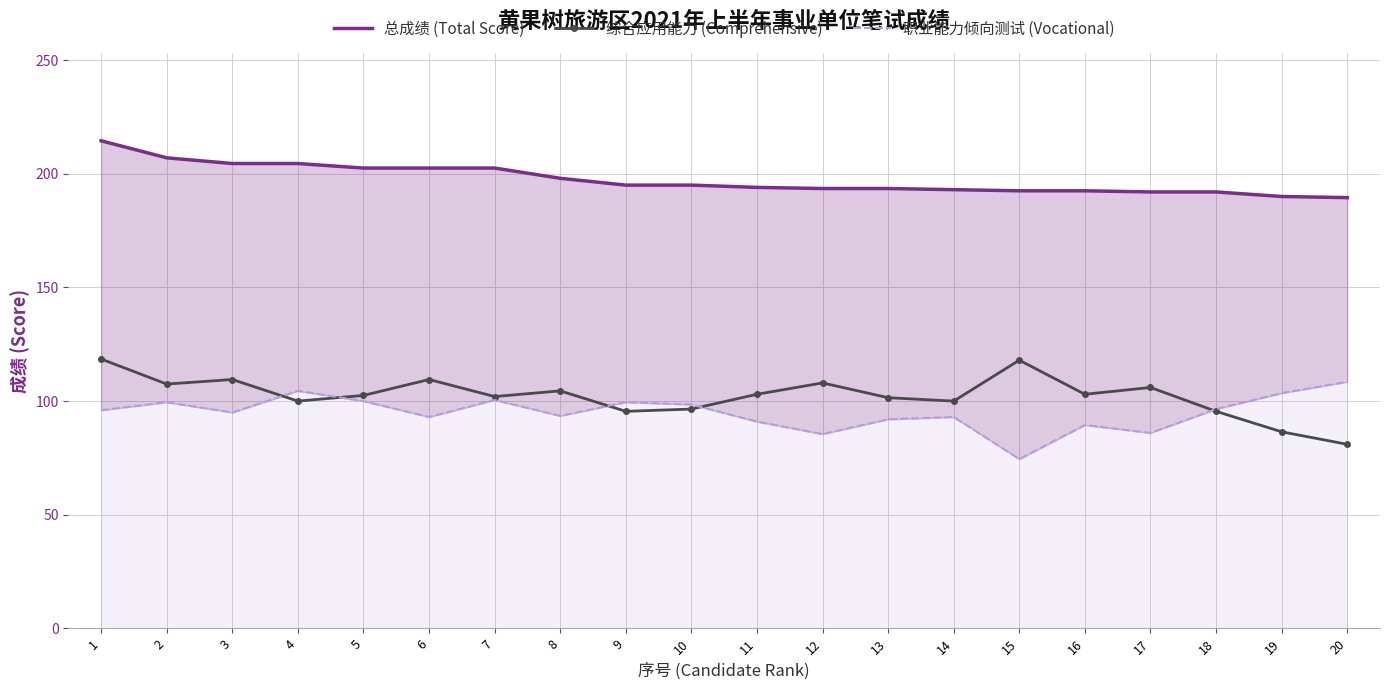

What is the greatest value displayed?

214.5